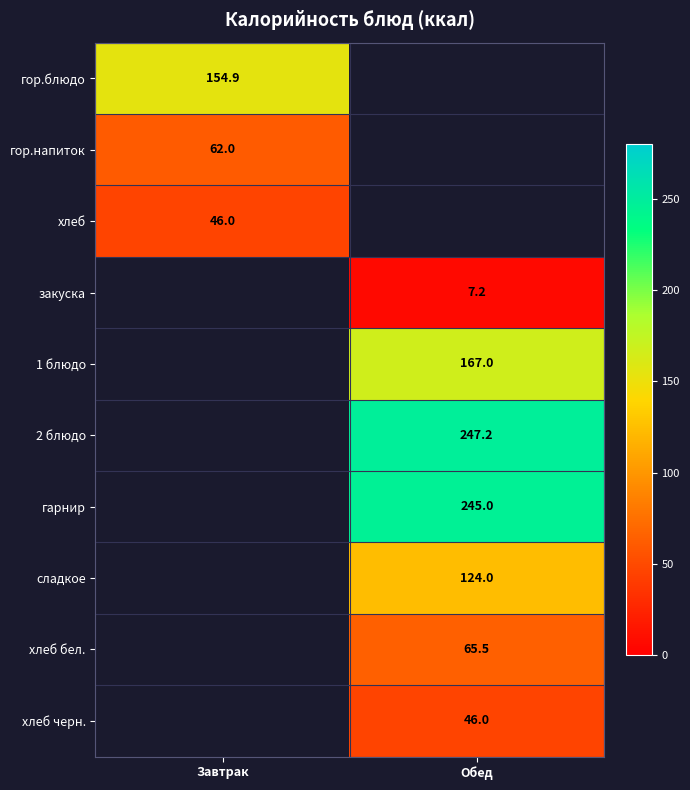

Which has a higher value, Обед or Завтрак?

Завтрак